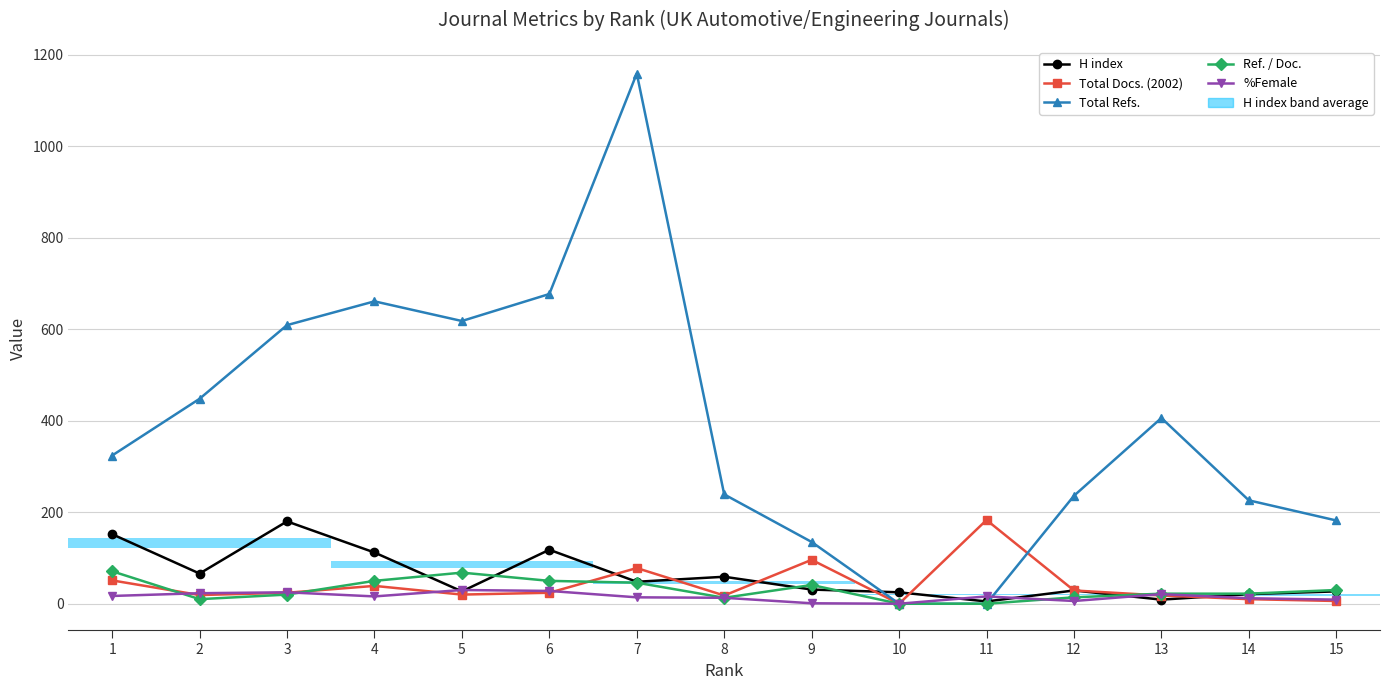

In %Female, how many points are higher than both neighbors (excluding endpoints)?

4